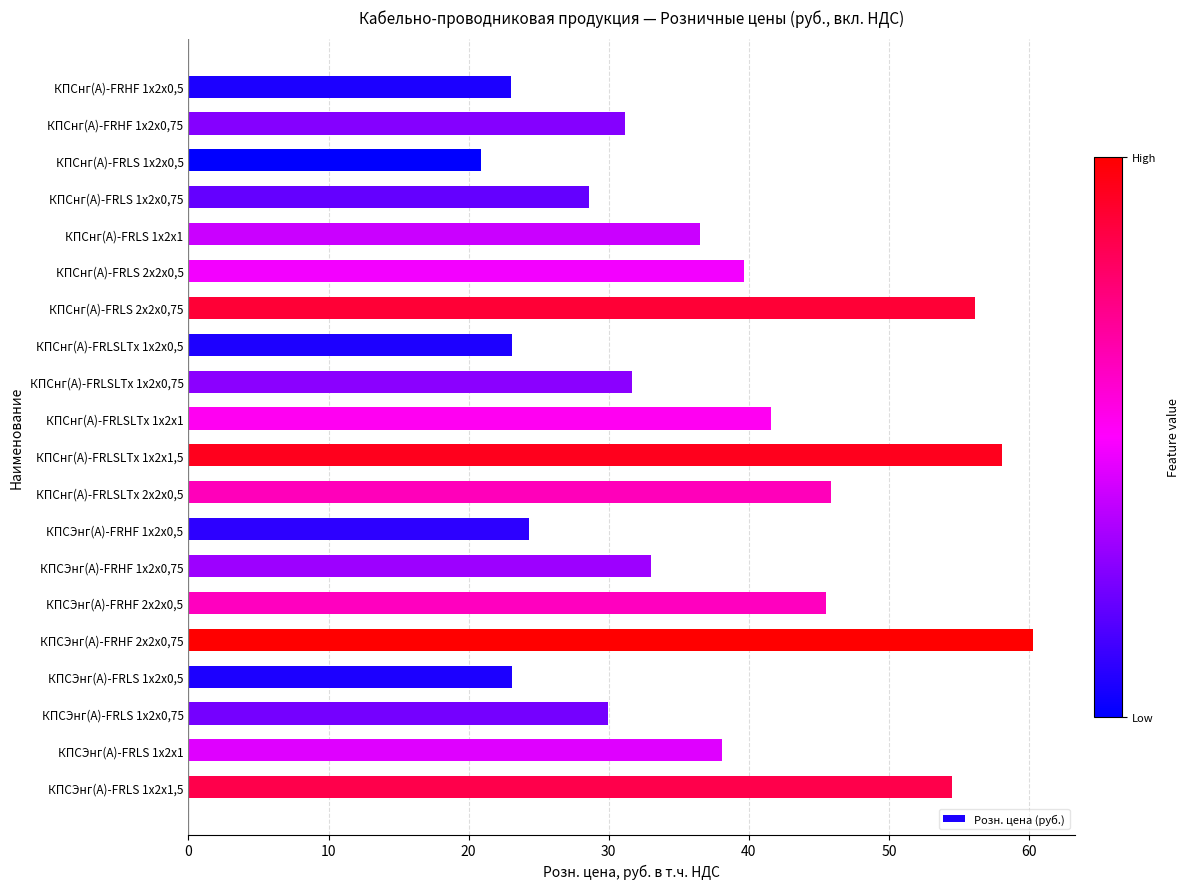

Approximately how many times larger is the value at КПСнг(А)-FRHF 1х2х0,75 compared to КПСЭнг(А)-FRHF 1х2х0,5?

1.3